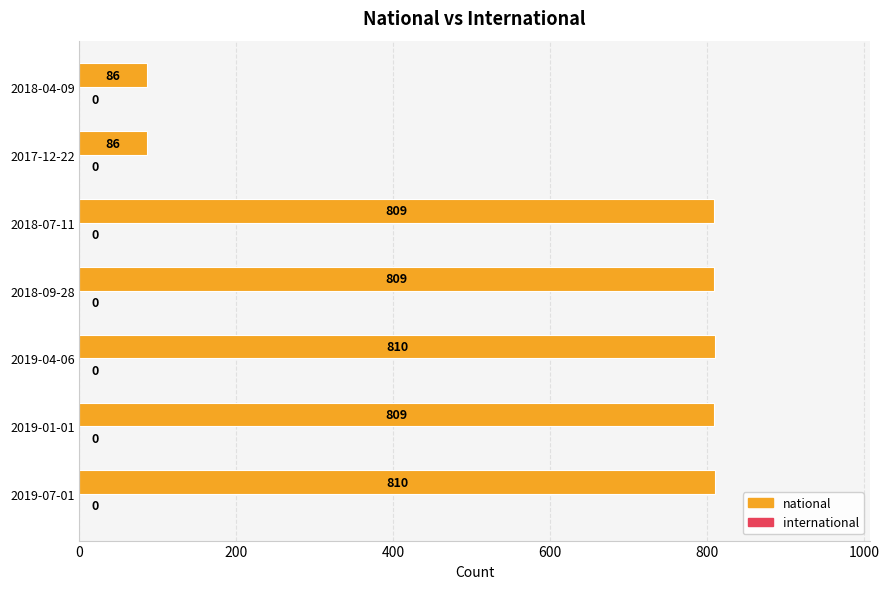

Reading top to bottom, transcribe all the data shown in this chart.

86	86	809	809	810	809	810